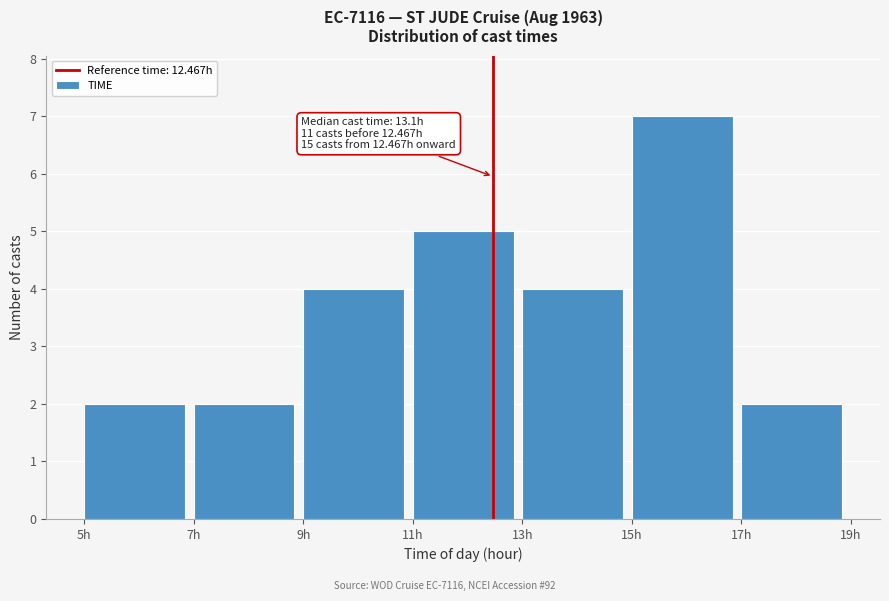

Over which range of the x-axis is the bar tallest?

15 to 17